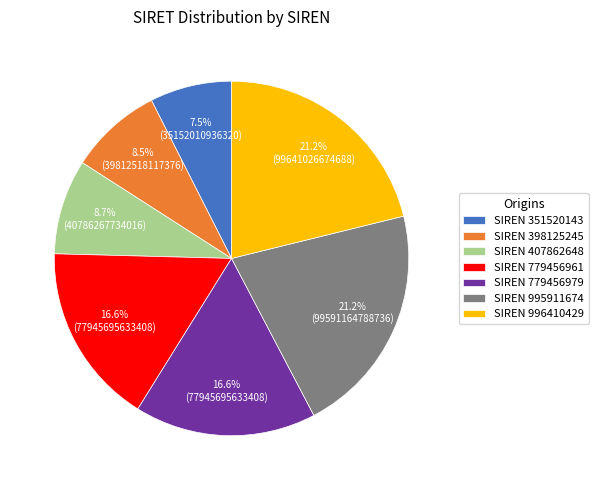

To the nearest percent, what is the average slice percentage?

14%